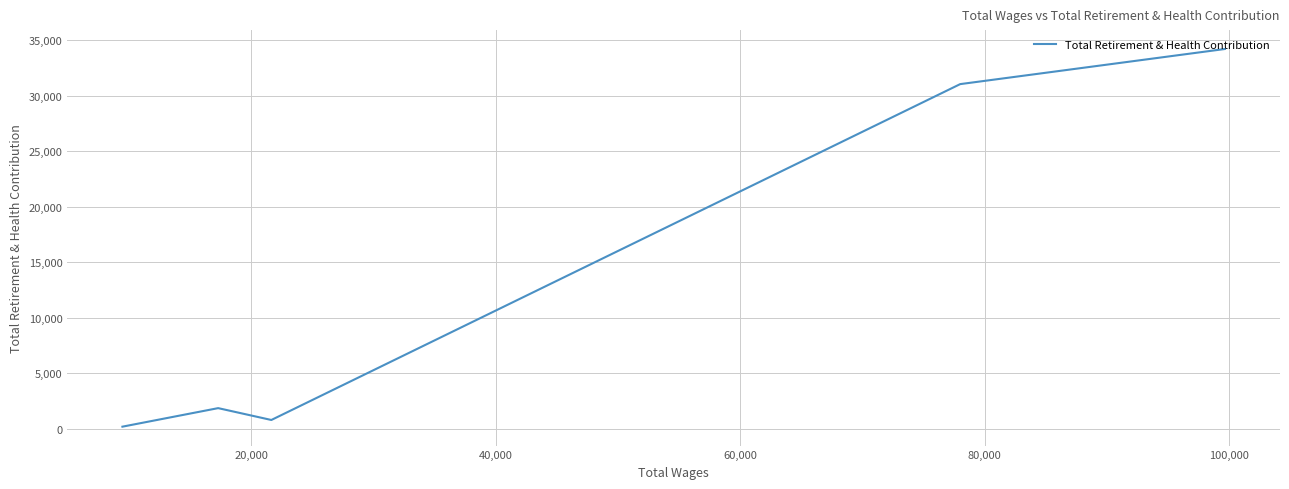

Count the number of data series in this chart.

1